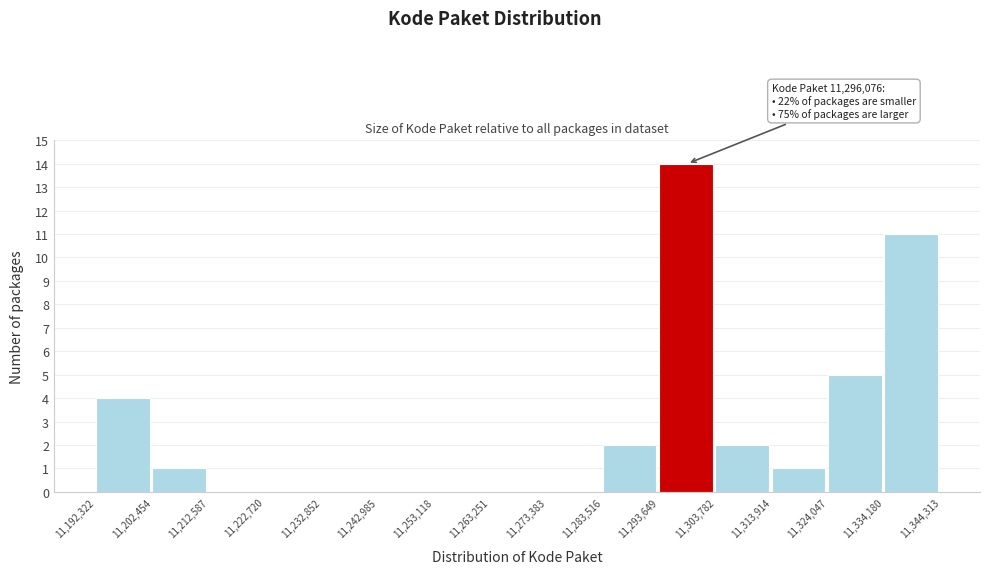

Over which range of the x-axis is the bar tallest?

11,293,649 to 11,303,782